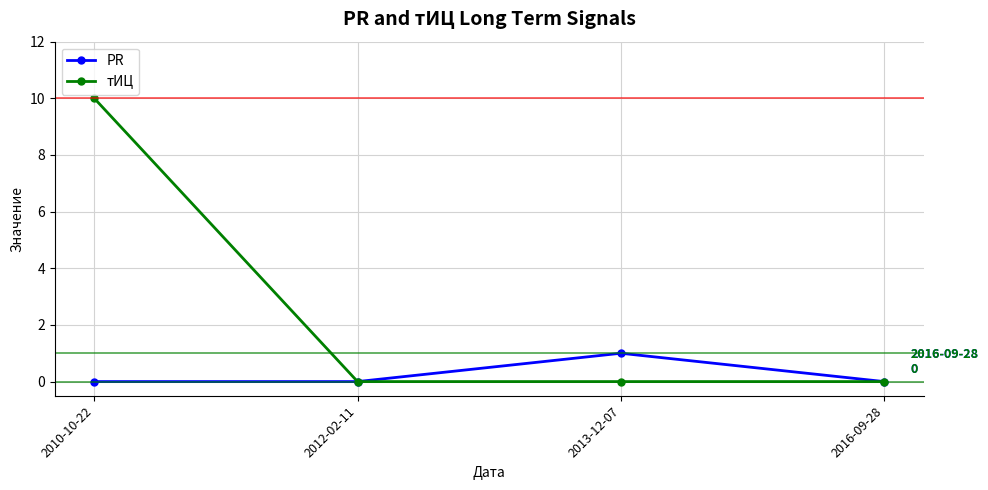

How many lines are shown in the chart?

2